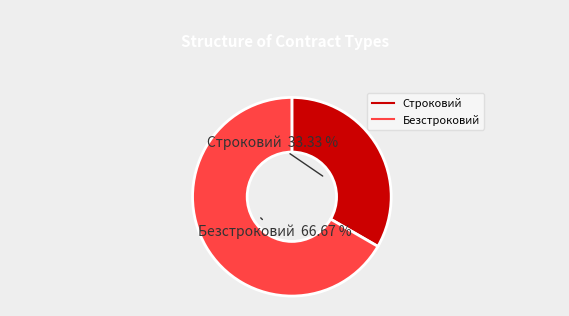

Is it true that Строковий is 25% of the pie?

False